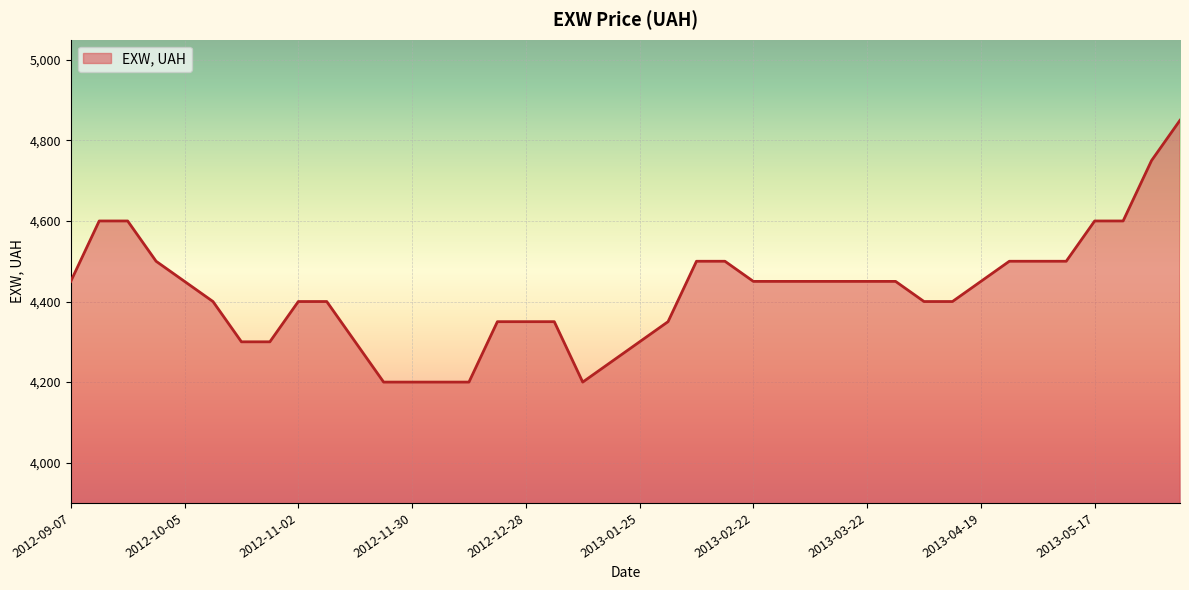

What is the minimum value shown in the chart?

4200